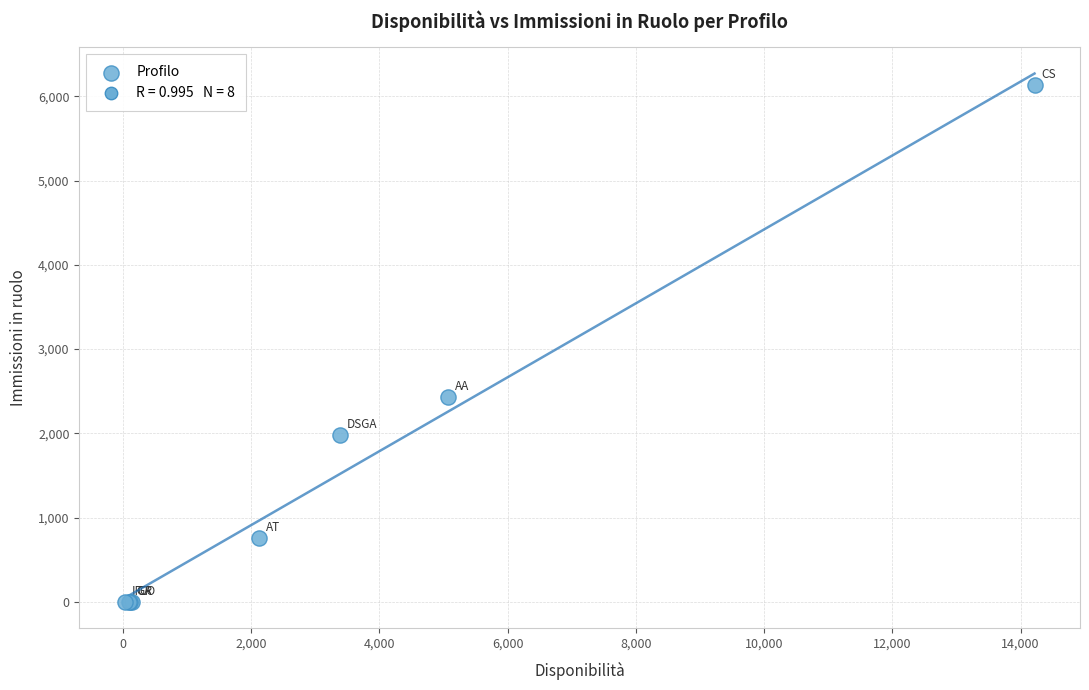

What Y value in the scatter plot is closest to 3067?

2428